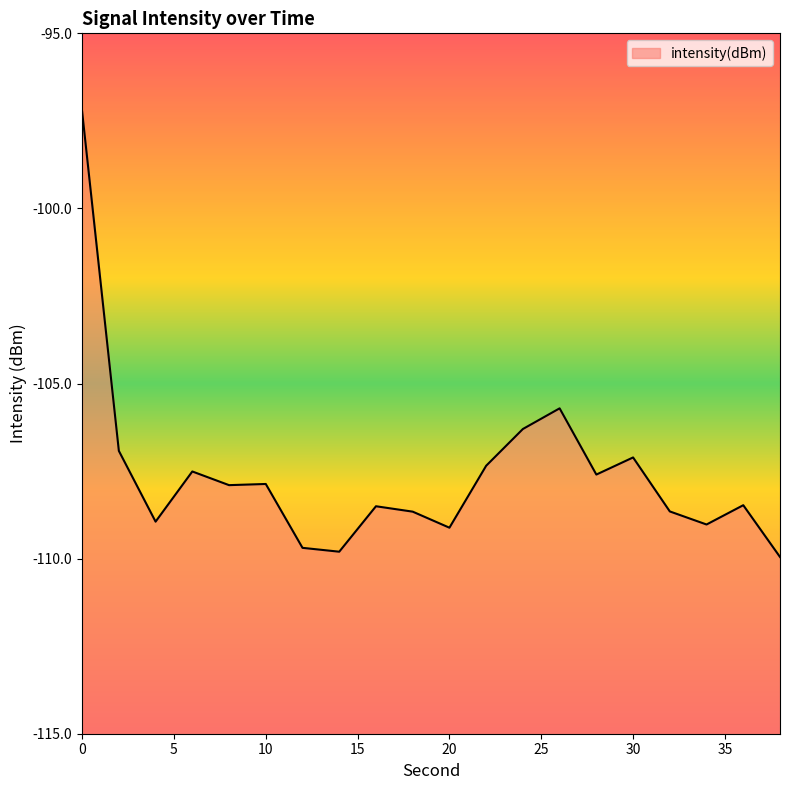

Which has a higher value, 24 or 34?

24